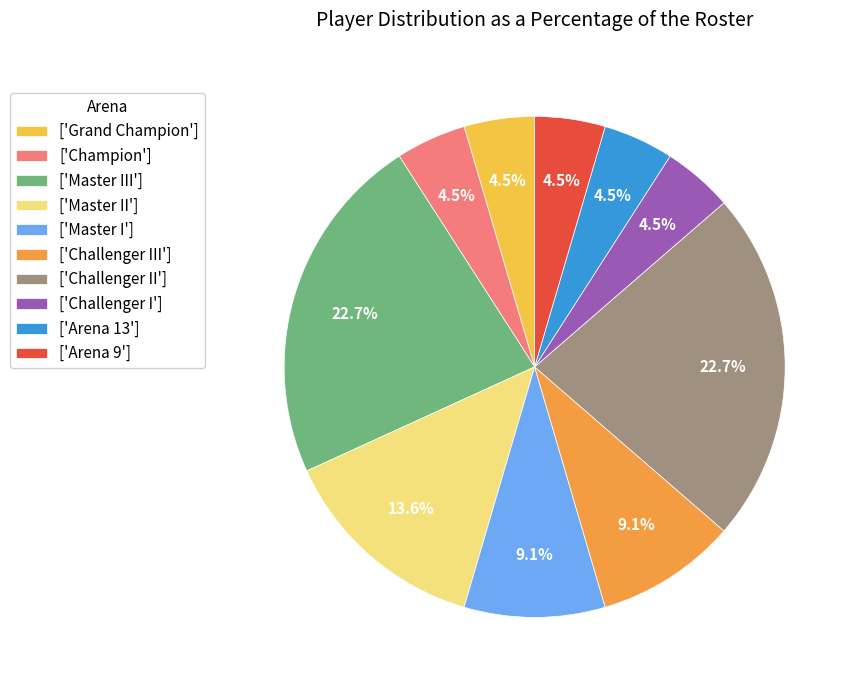

Does ['Grand Champion'] account for over 50% of the chart?

No